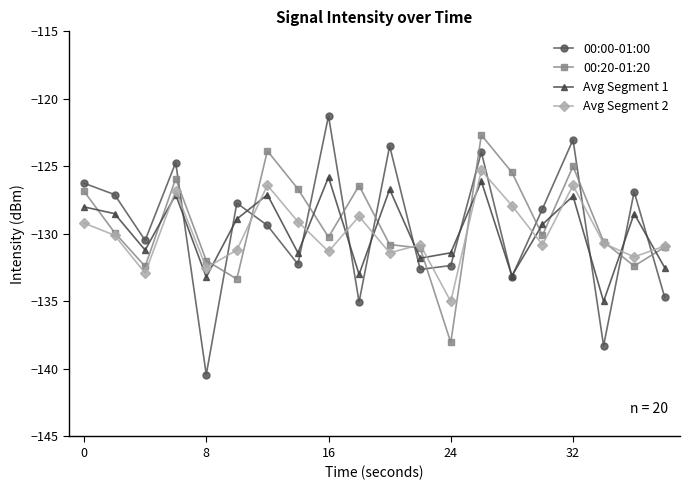

How many interior local valleys does the 00:00-01:00 series have?

7